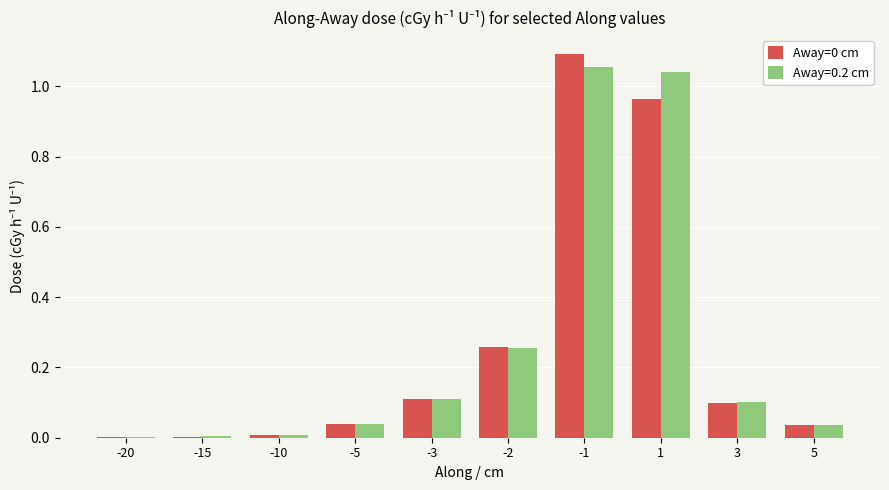

Count the number of categories in the chart.

10